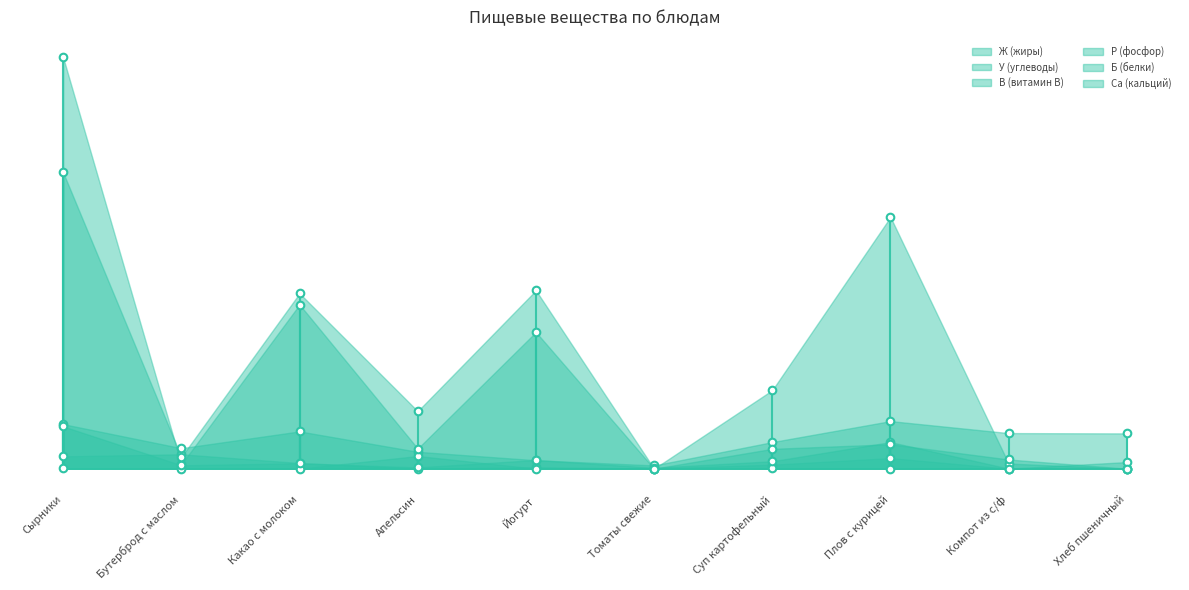

Which series has the largest Y range (max minus min)?

Р (фосфор)